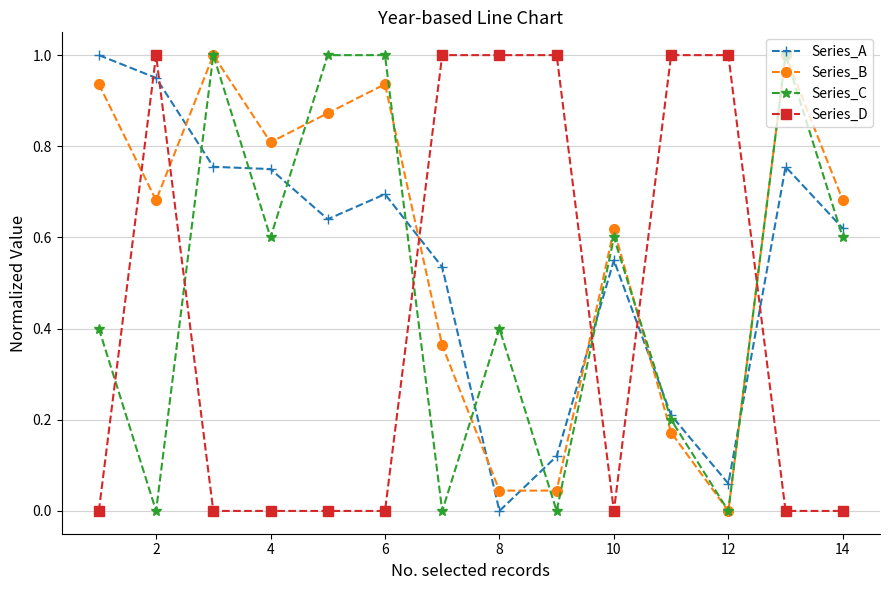

How many lines are shown in the chart?

4